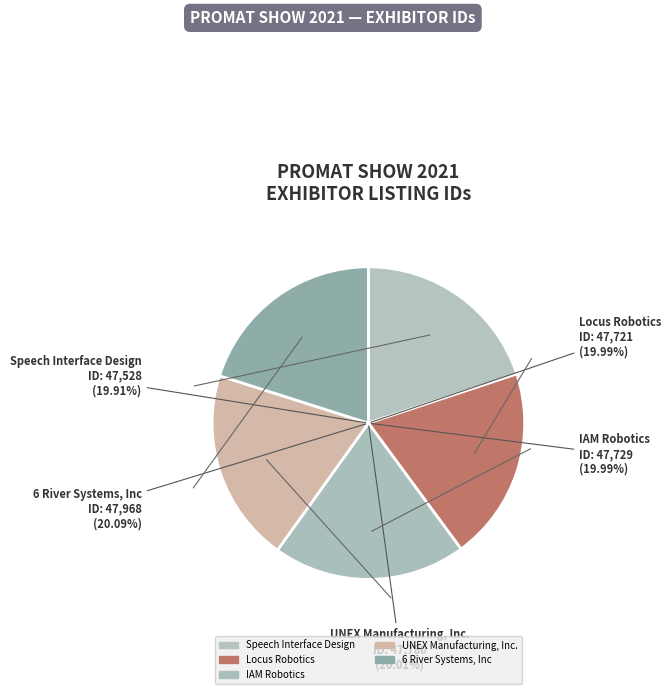

Is there a majority slice in this chart?

No